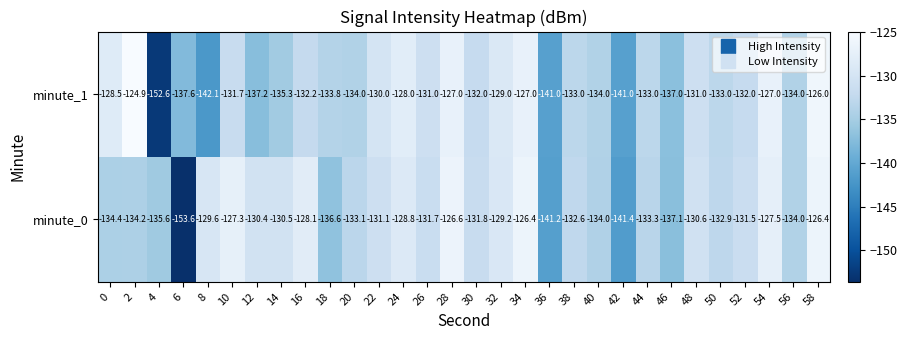

What is the total value across all series at 54?

-254.5